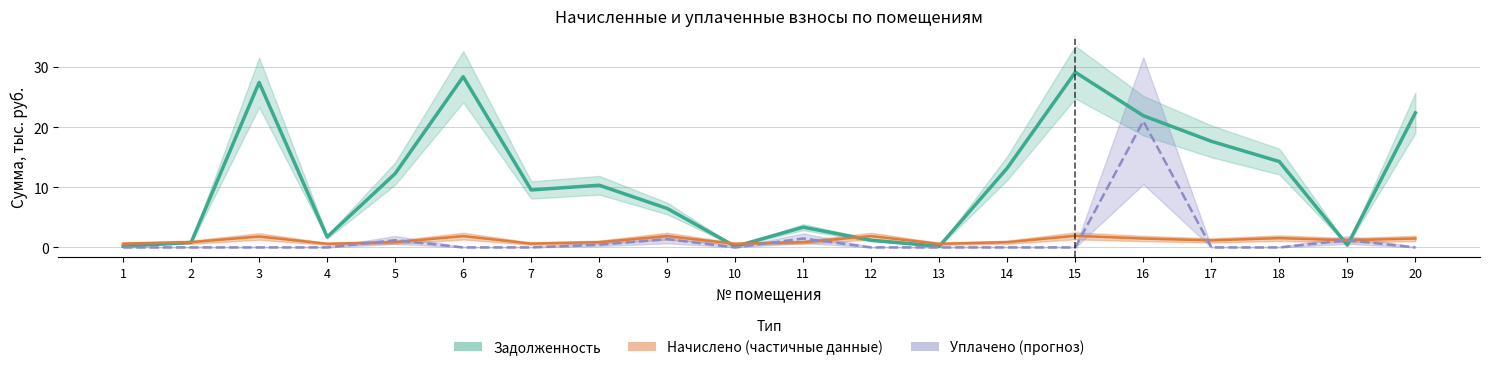

What is the value of the Задолженность (оценка) point at the 8th from the left?

10.3